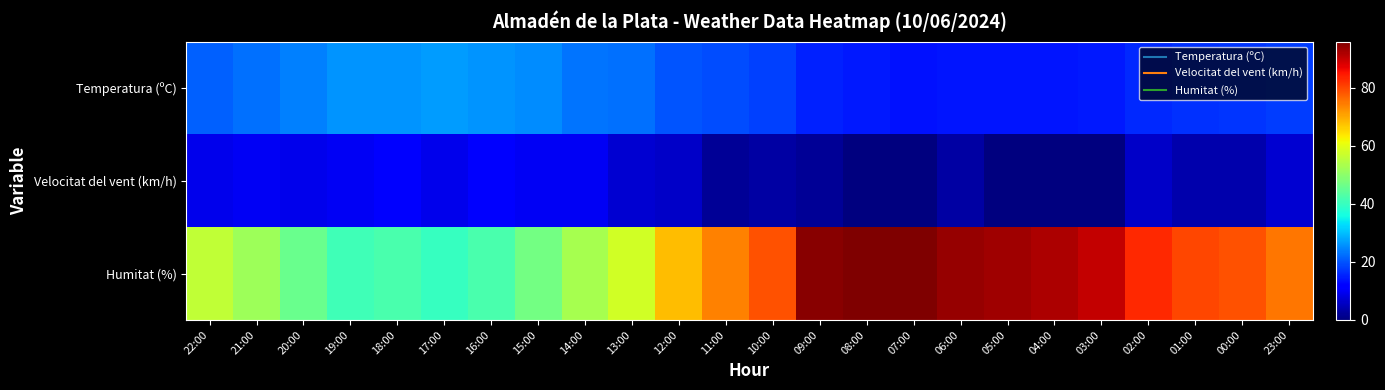

List the series in order of their overall mean, lowest first.

Velocitat del vent (km/h), Temperatura (ºC), Humitat (%)